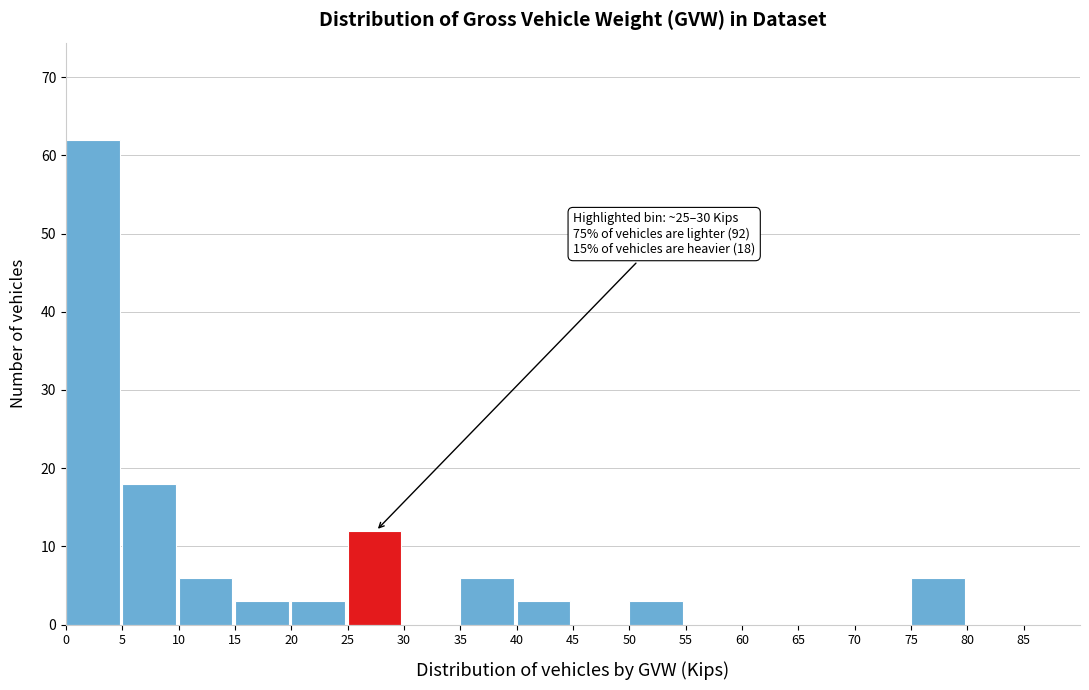

Over which range of the x-axis is the bar tallest?

0 to 5